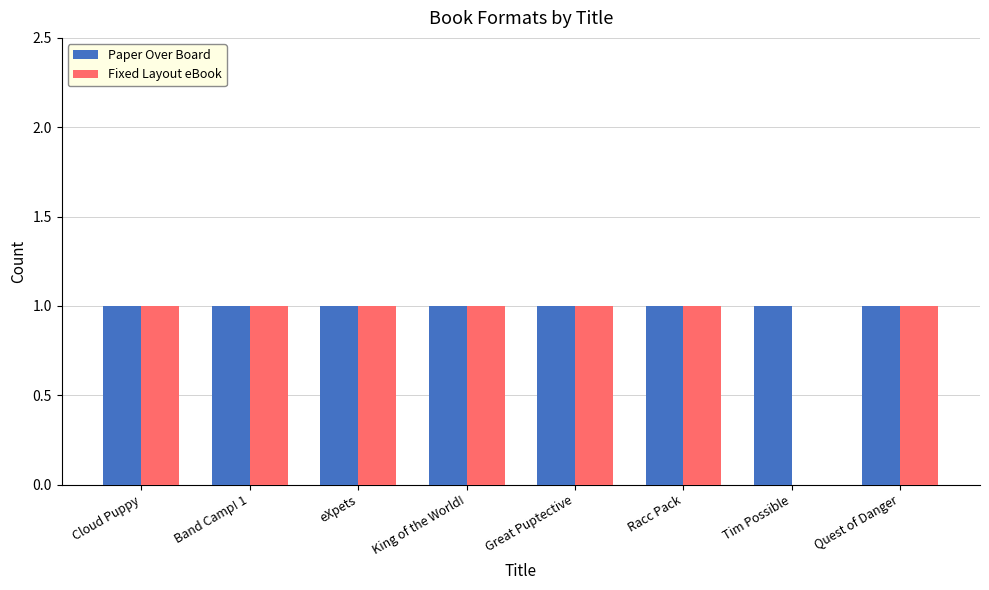

What is the sum of all Paper Over Board values?

8